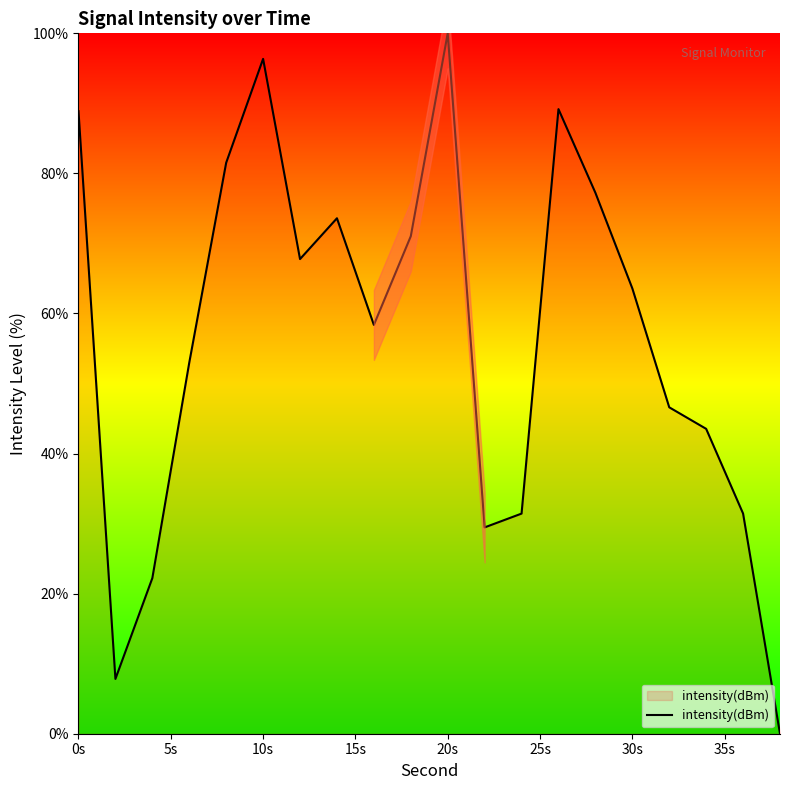

True or false: there are more than 1 points higher than both neighbors.

True